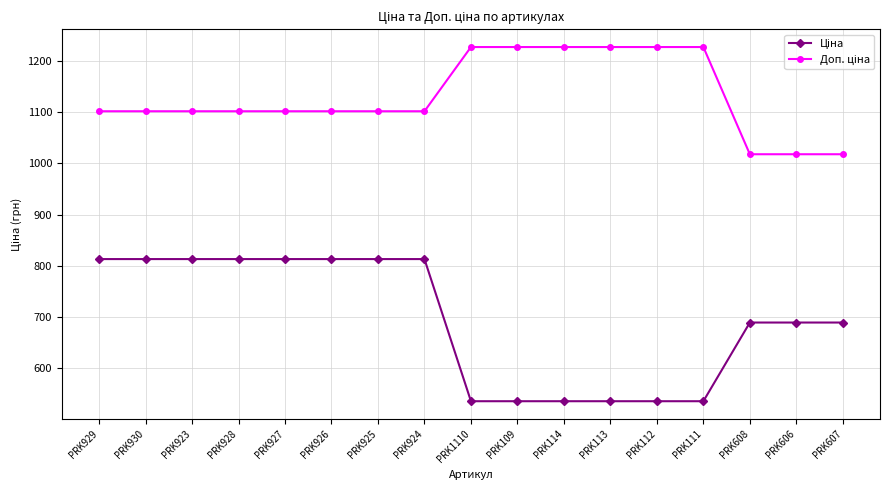

Does the chart display data point markers on the line(s)?

Yes